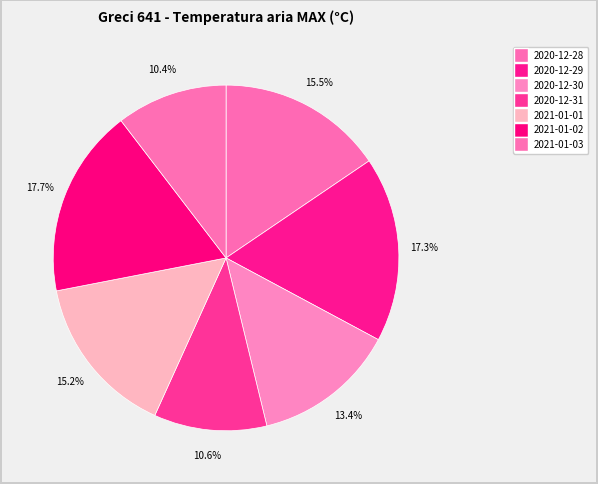

How many segments does this pie chart have?

7